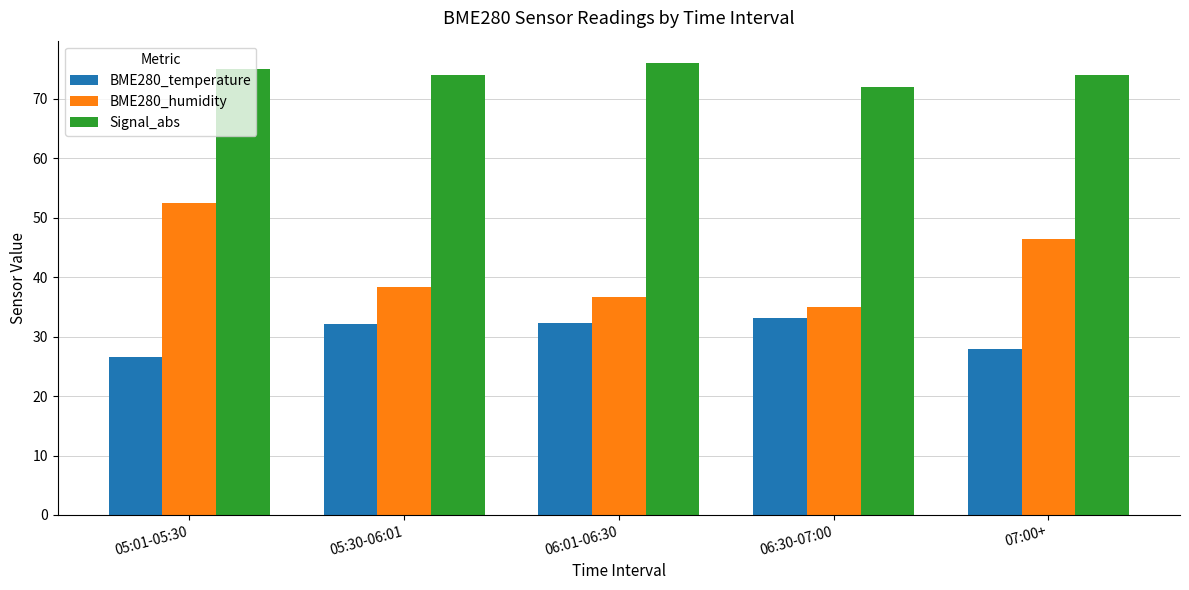

At 06:01-06:30, list the series in order from smallest to largest.

BME280_temperature, BME280_humidity, Signal_abs